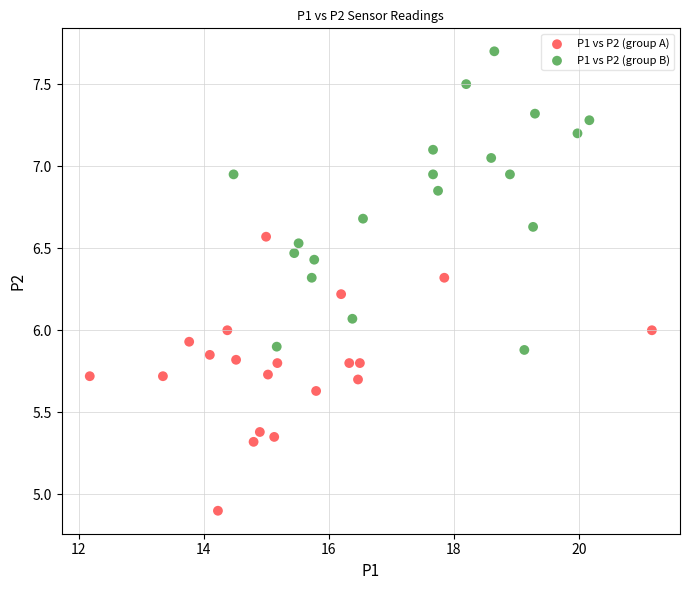

Which series has the widest spread of Y values?

P1 vs P2 (group B)